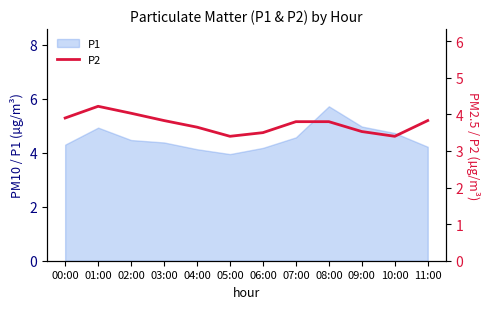

True or false: P1 has a value of 7.3 at 02:00.

False